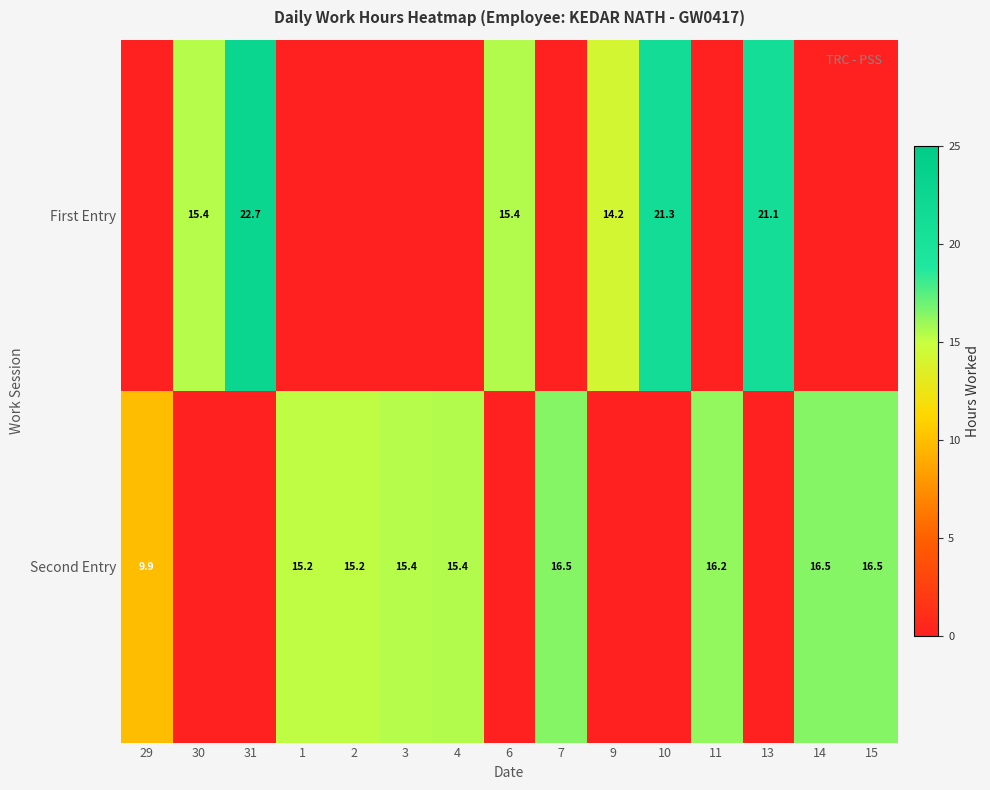

Is the value of First Entry at 31 greater than the value of Second Entry at 3?

Yes